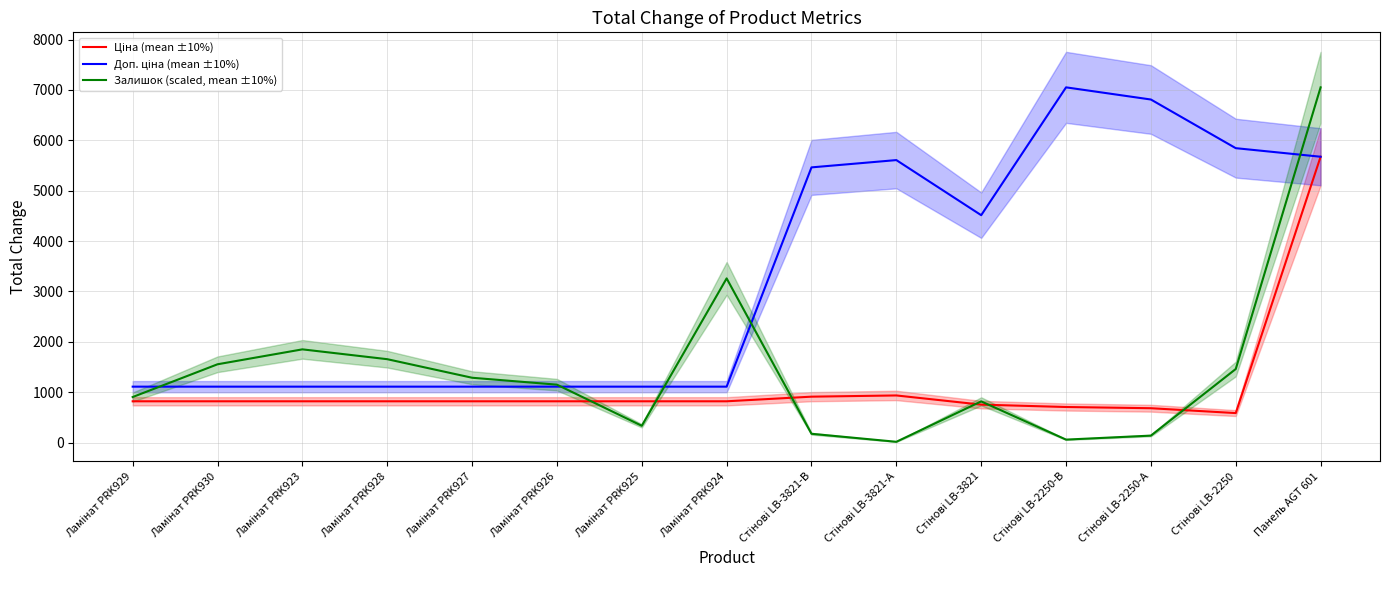

Between Ламінат PRK923 and Стінові LB-2250-В, which is larger?

Ламінат PRK923